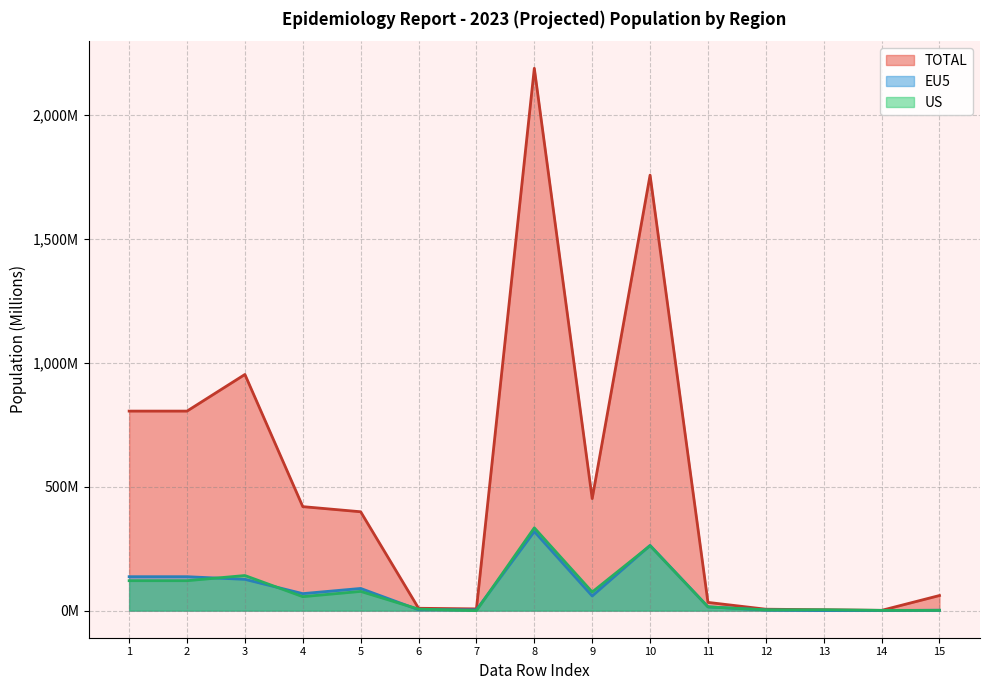

What is the sum of all EU5 values?

1224.2